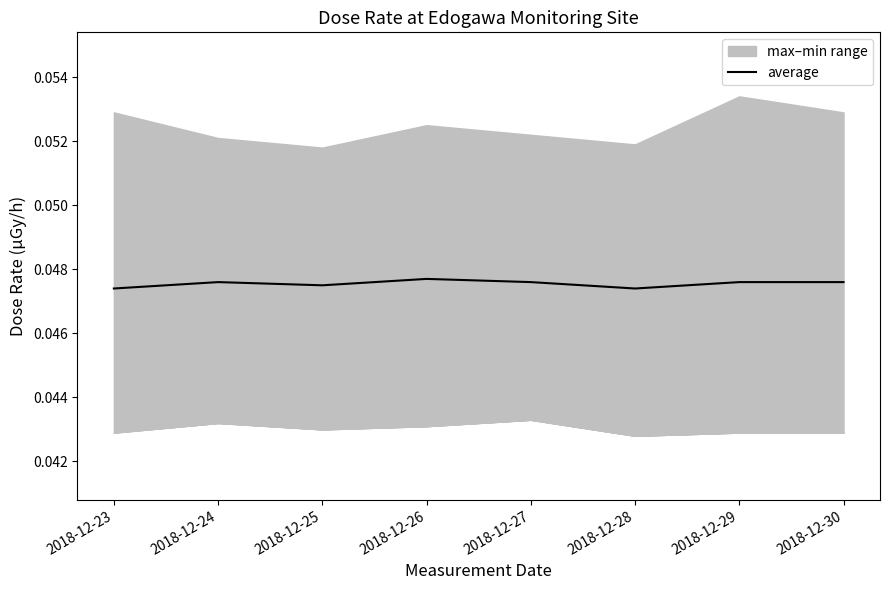

Reading left to right, extract all data points from this chart.

2018-12-23=0.0	2018-12-24=0.0	2018-12-25=0.0	2018-12-26=0.0	2018-12-27=0.0	2018-12-28=0.0	2018-12-29=0.0	2018-12-30=0.0